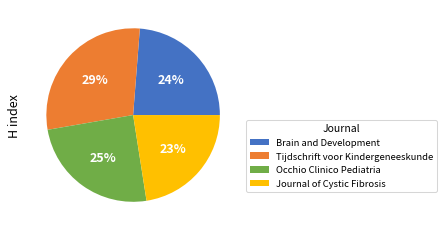

Count the number of slices in the pie.

4